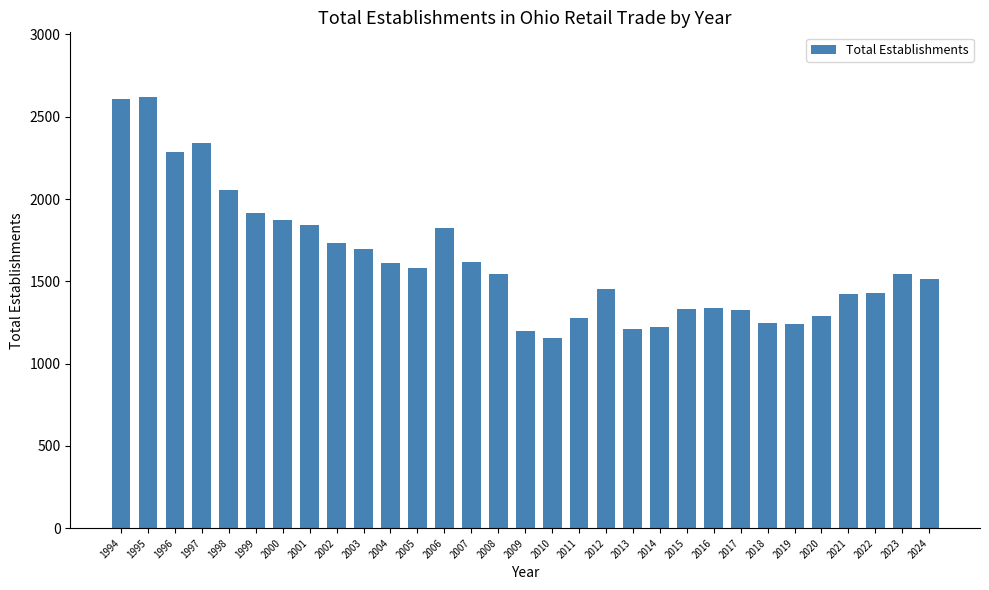

What is the approximate value at 2022, to the nearest 10?

1430